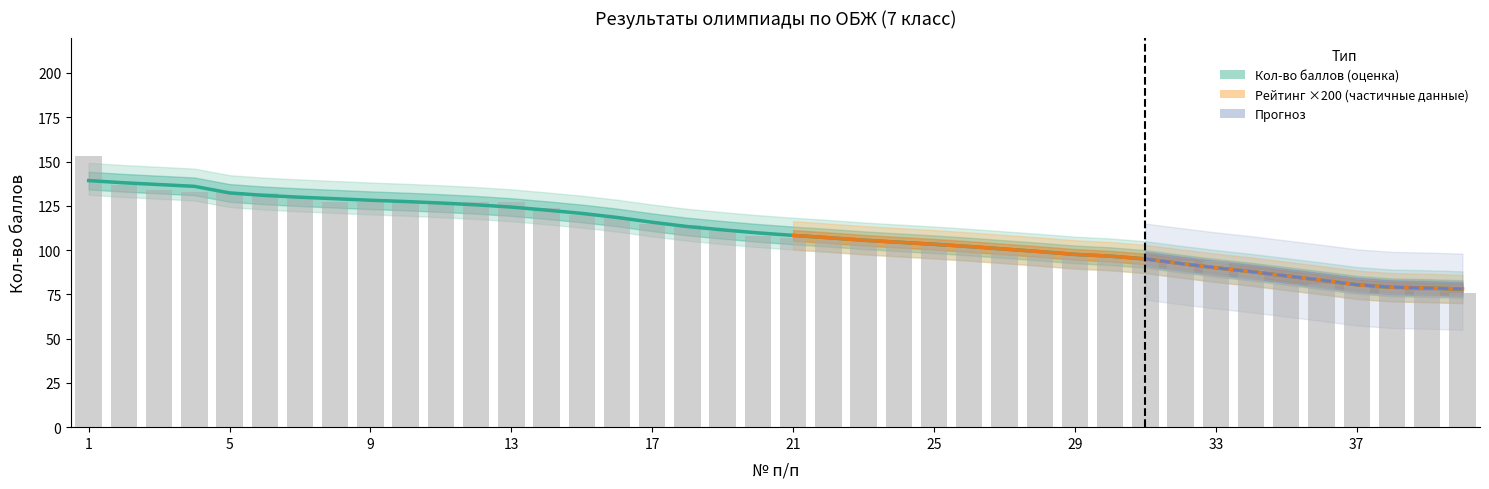

How many data points in Кол-во баллов are above 108?

19